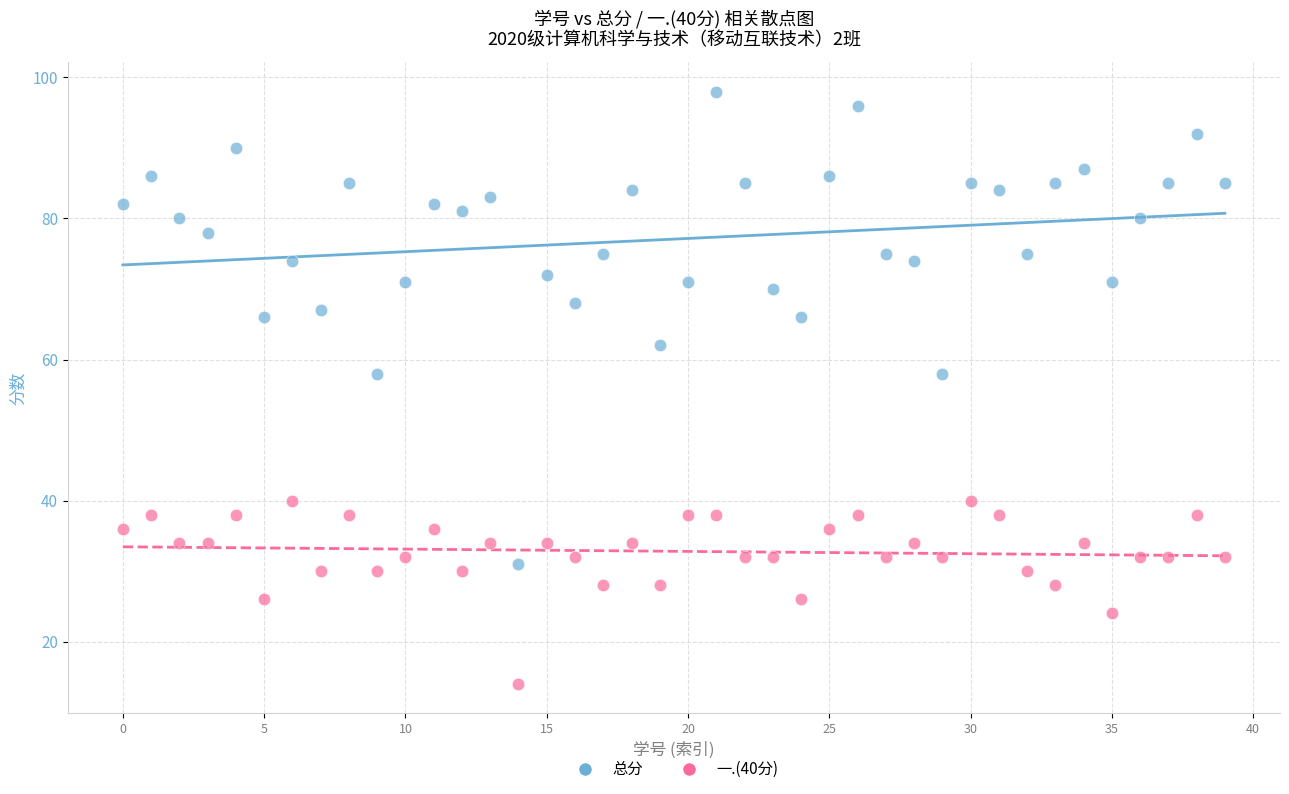

Across all data points, what is the range of Y values (max minus min)?

84